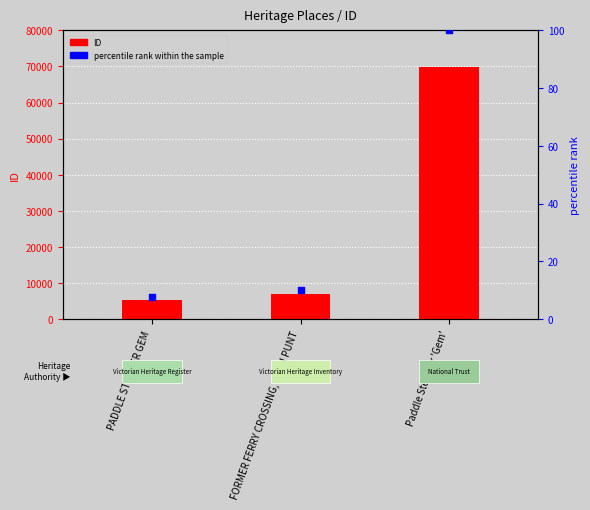

Which series has the largest total across all categories?

ID